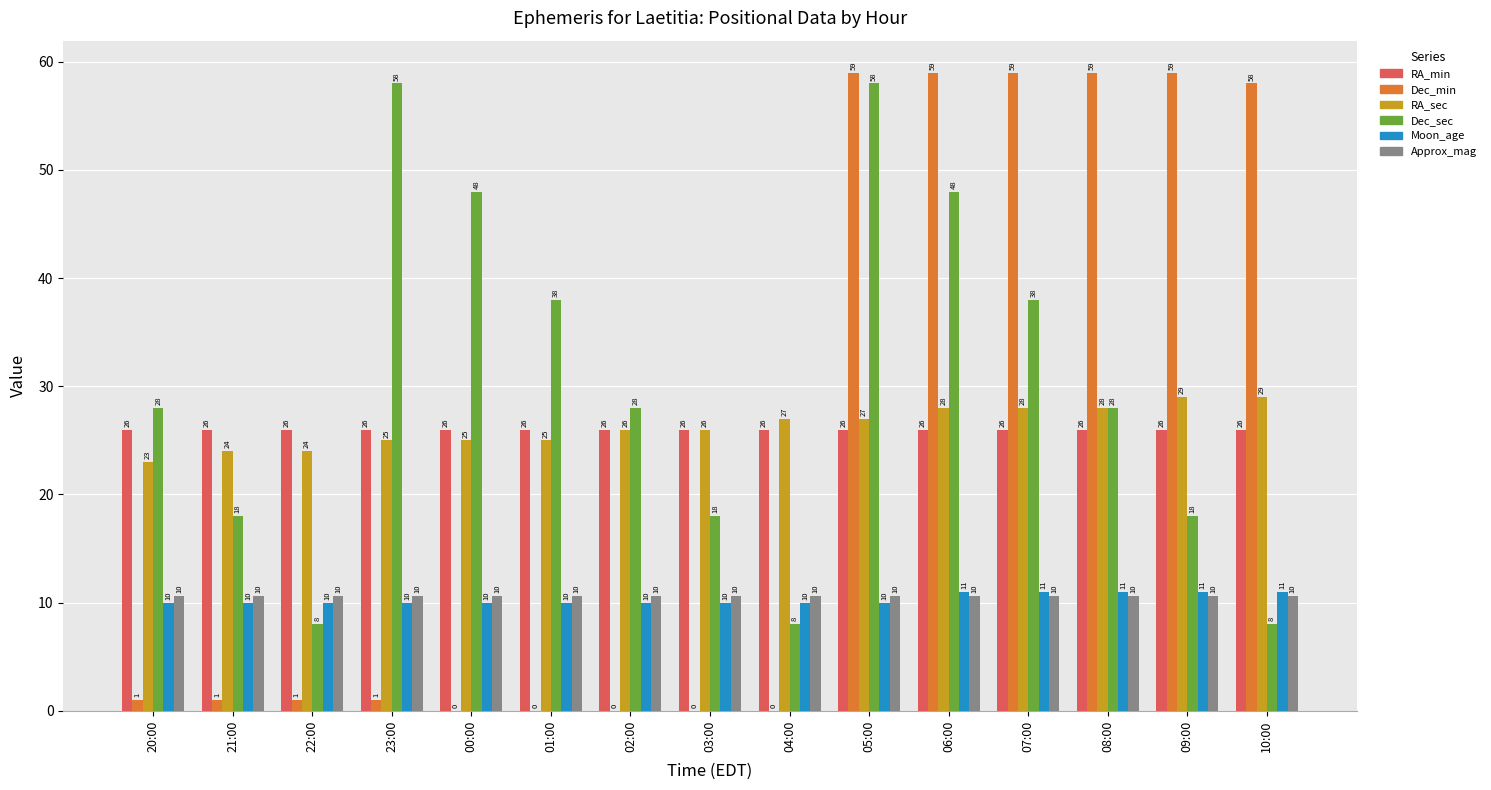

What is the greatest value displayed?

59.0